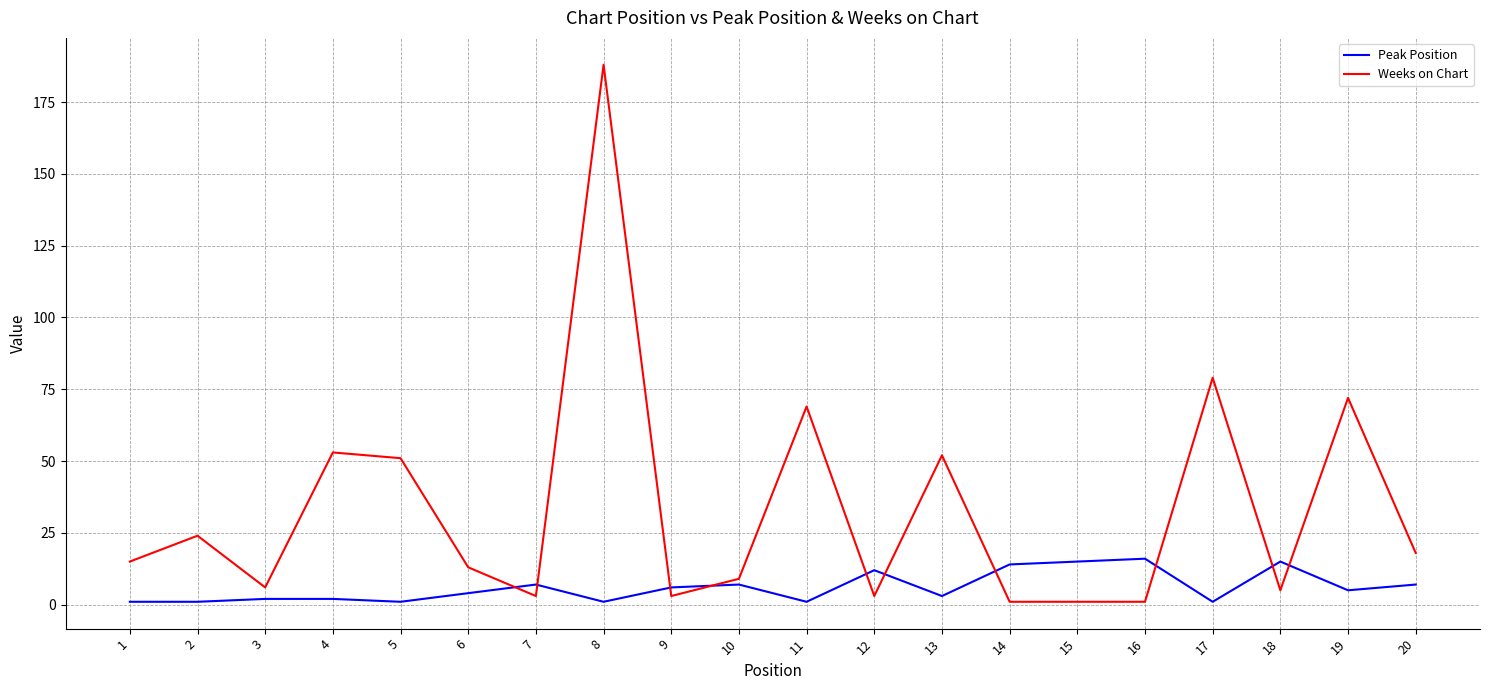

How many lines are shown in the chart?

2